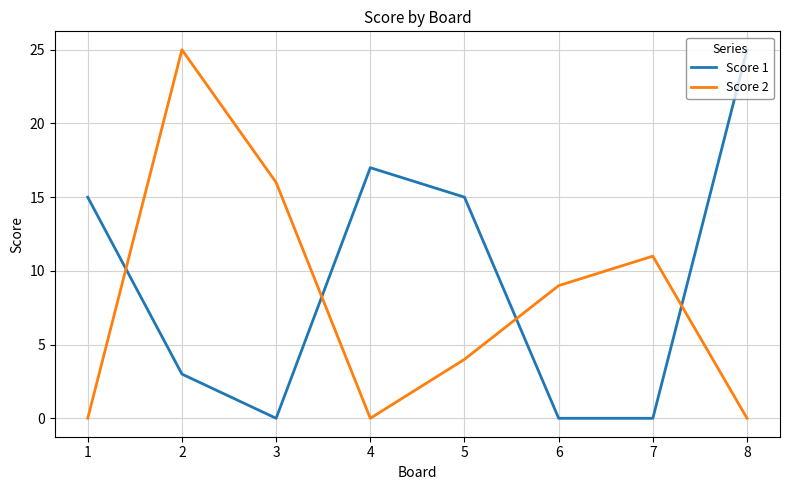

What is the highest value of the Score 1 series?

25